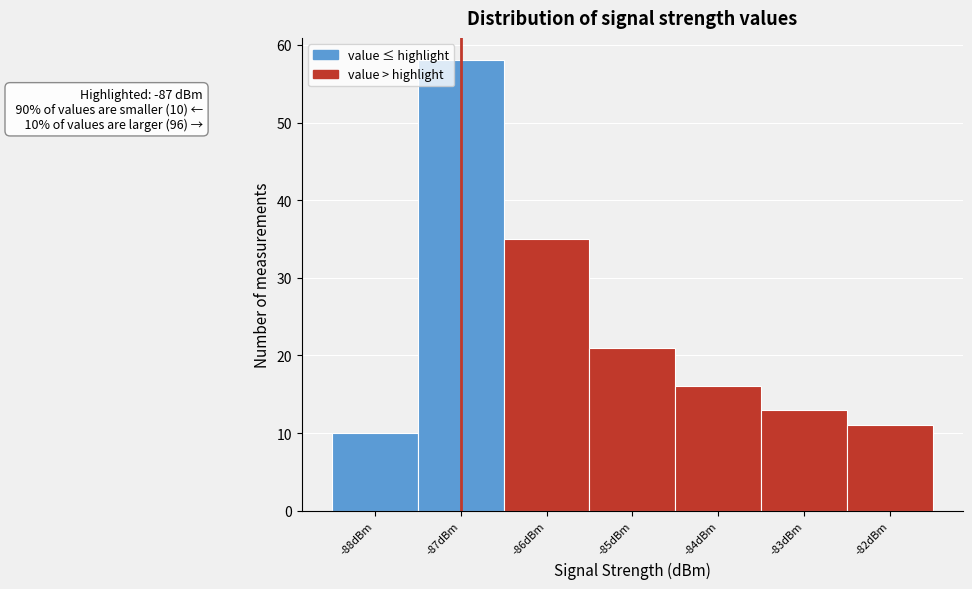

Which range on the x-axis has the tallest bar?

-87.5 to -86.5